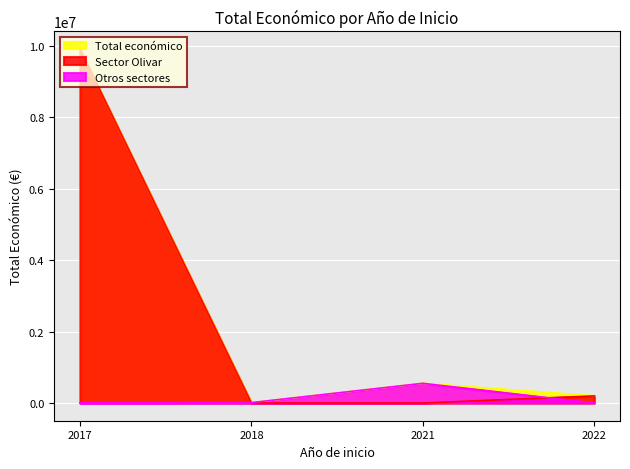

What value does the data have at 2021, to the nearest 10?

552150